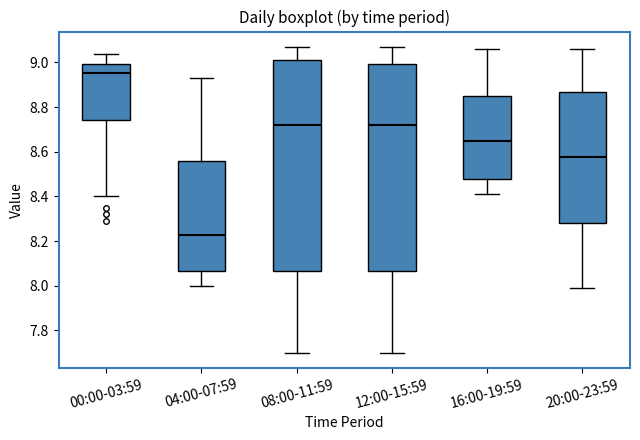

Which box's median line is the lowest?

04:00-07:59